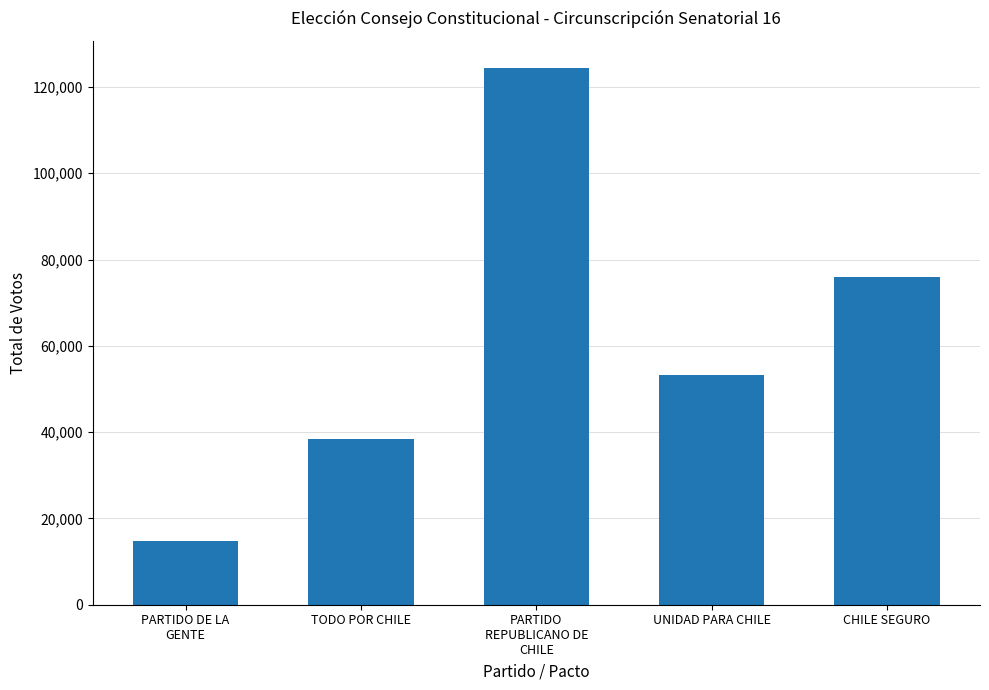

Rank the categories by value from lowest to highest.

PARTIDO DE LA
GENTE, TODO POR CHILE, UNIDAD PARA CHILE, CHILE SEGURO, PARTIDO
REPUBLICANO DE
CHILE